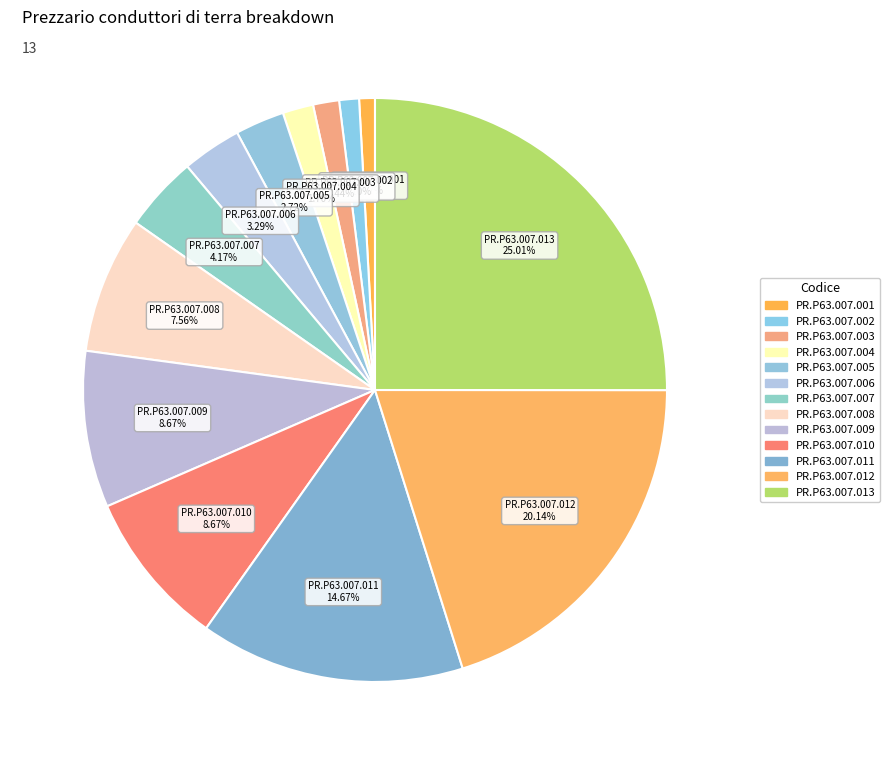

Which slice is the largest?

PR.P63.007.013